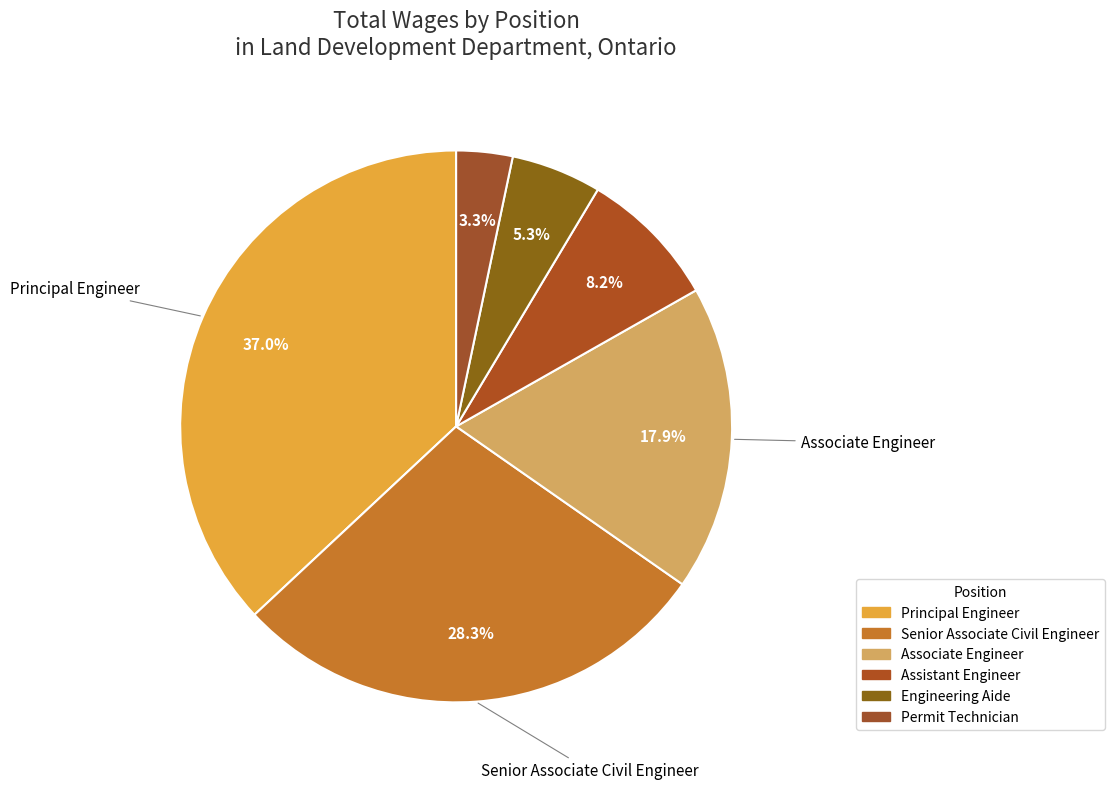

Which has a higher value, Engineering Aide or Associate Engineer?

Associate Engineer